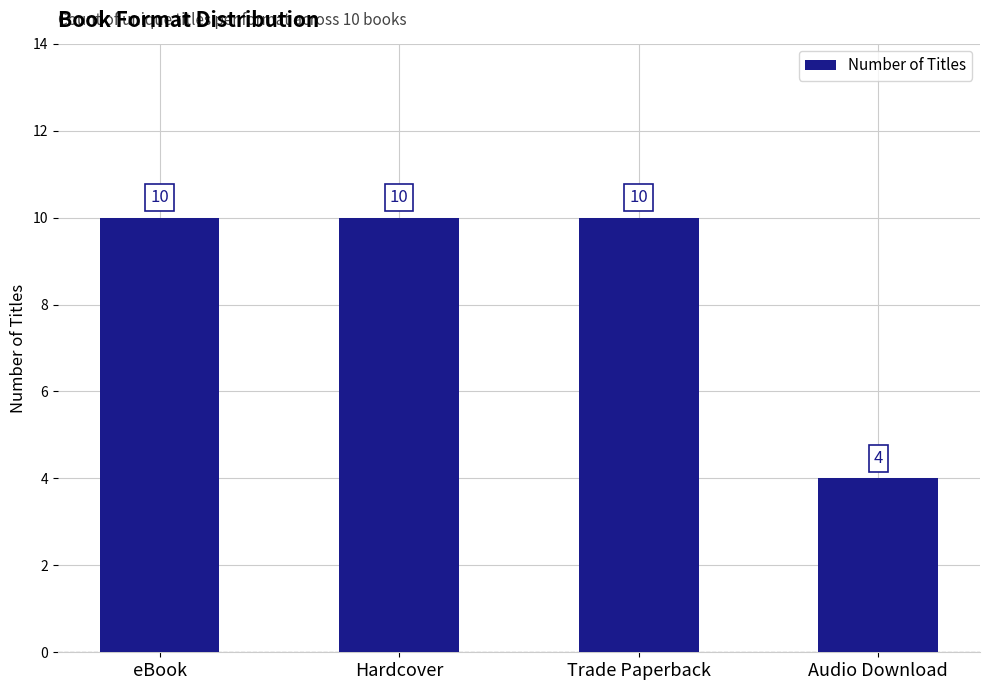

Count the values in the range 10 to 11.

3